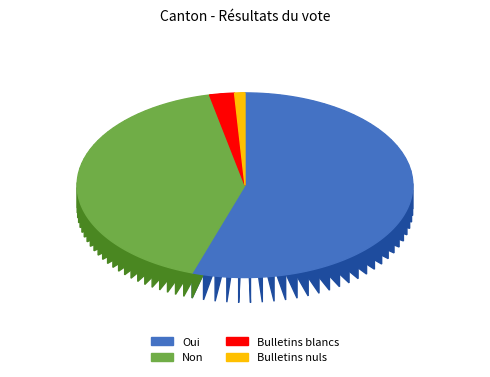

Does any single category account for the majority?

Yes